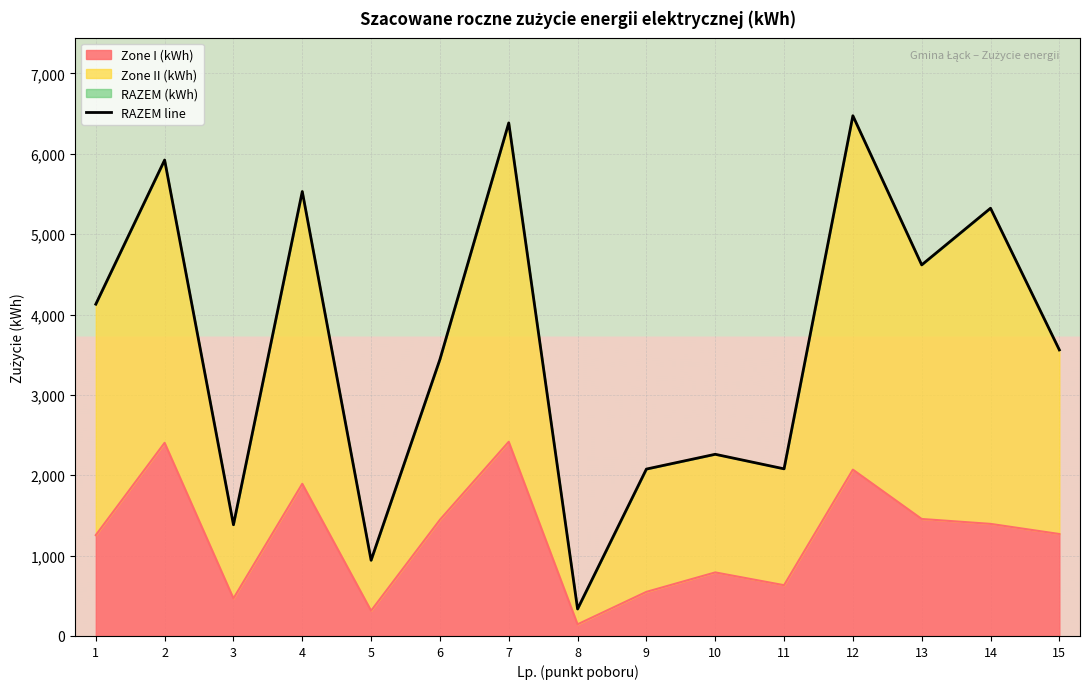

Between 6 and 13, which is larger?

13